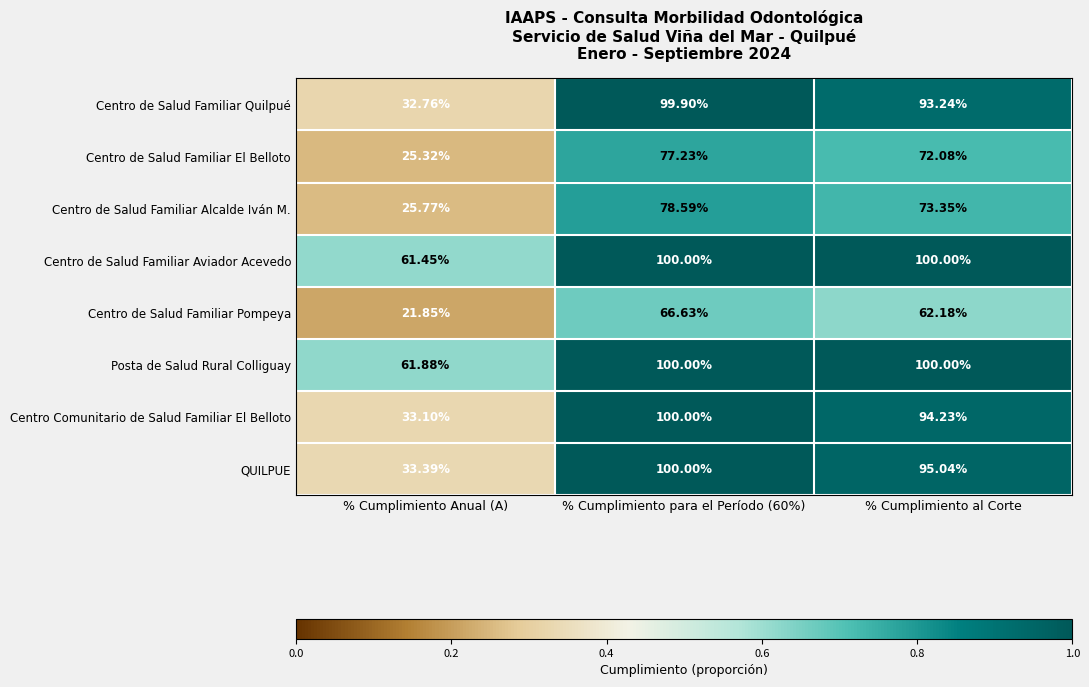

Where is Centro Comunitario de Salud Familiar El Belloto nearest to the value 66?

% Cumplimiento al Corte